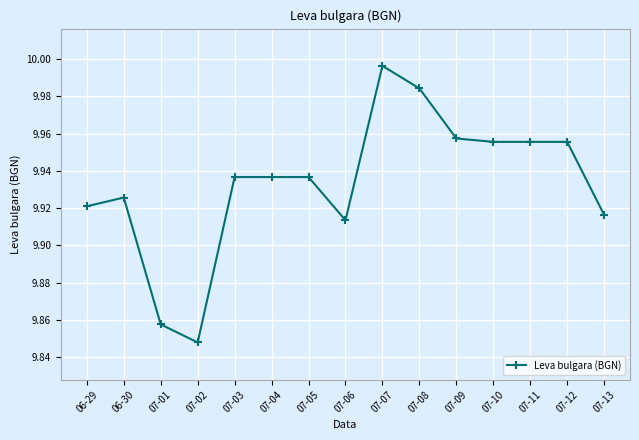

The value at 07-01 is 16.7. True or false?

False